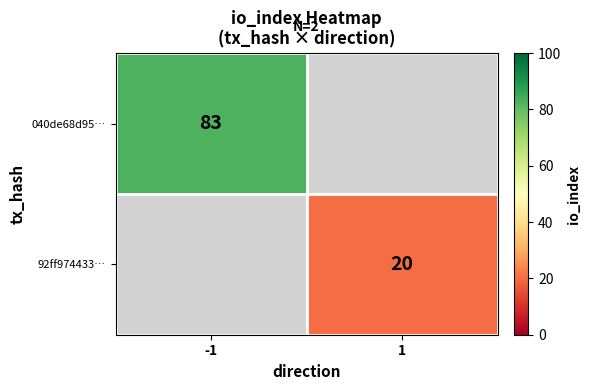

The 92ff974433… series shows 29 at 1. True or false?

False